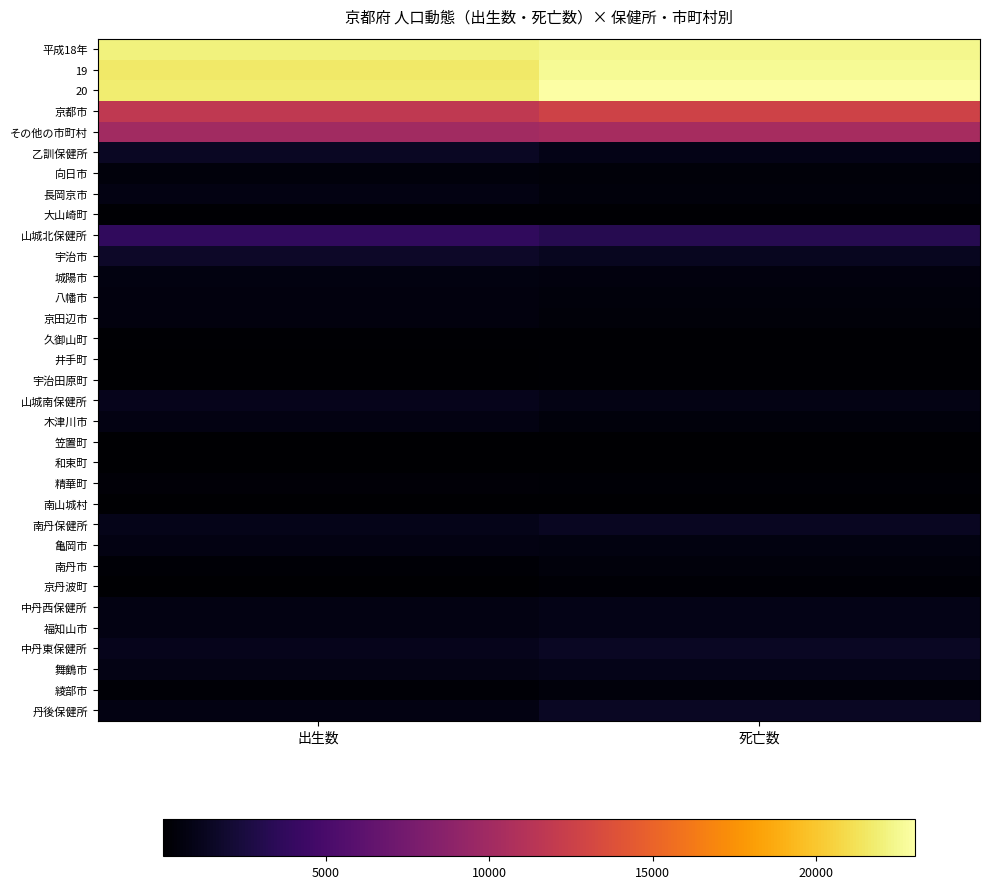

Which series has the largest total across all categories?

20